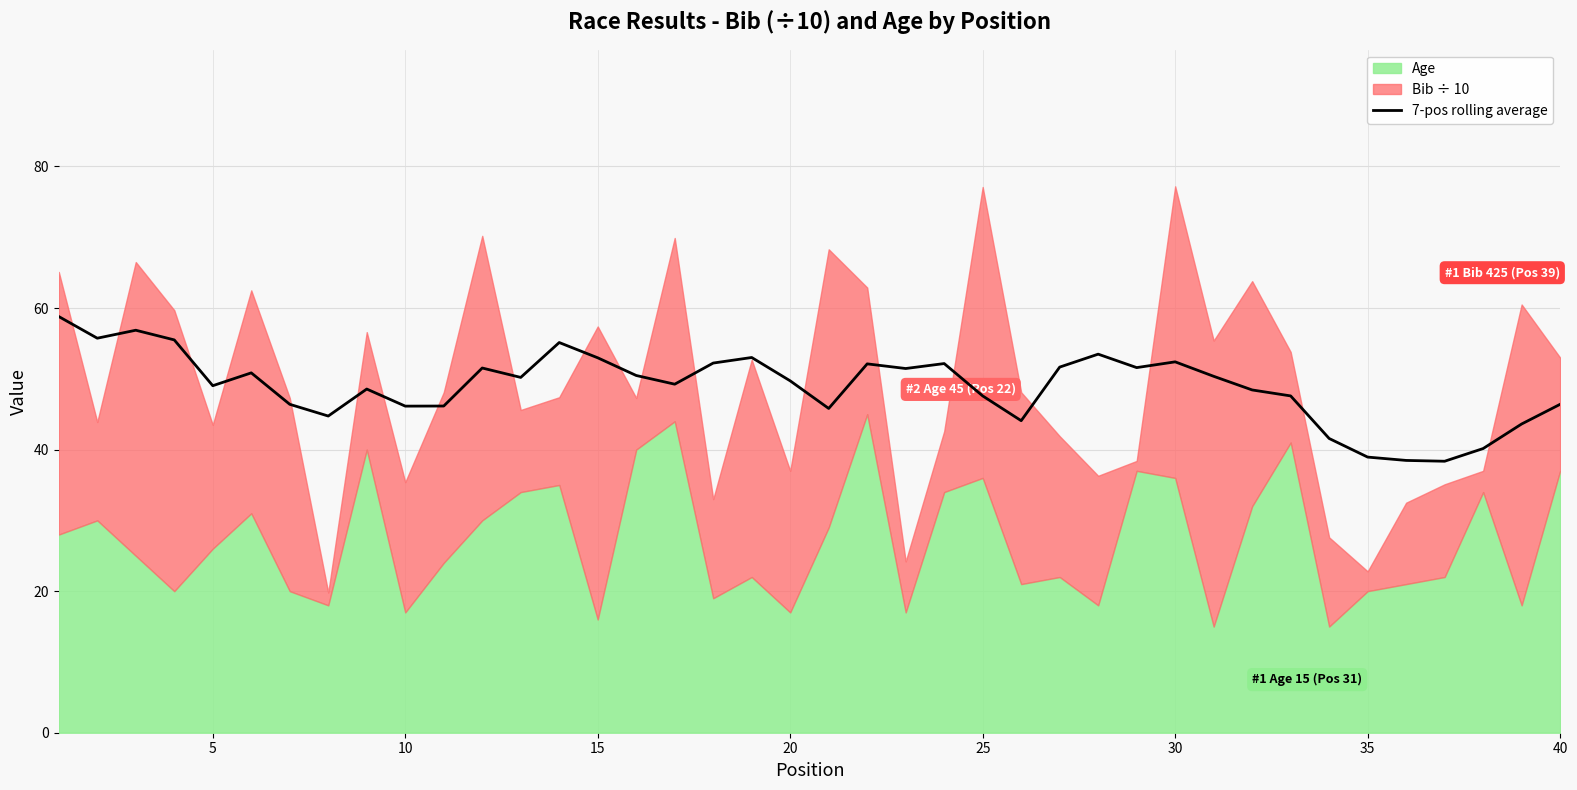

What is the ratio of the value at 15 to the value at 10?

1.1